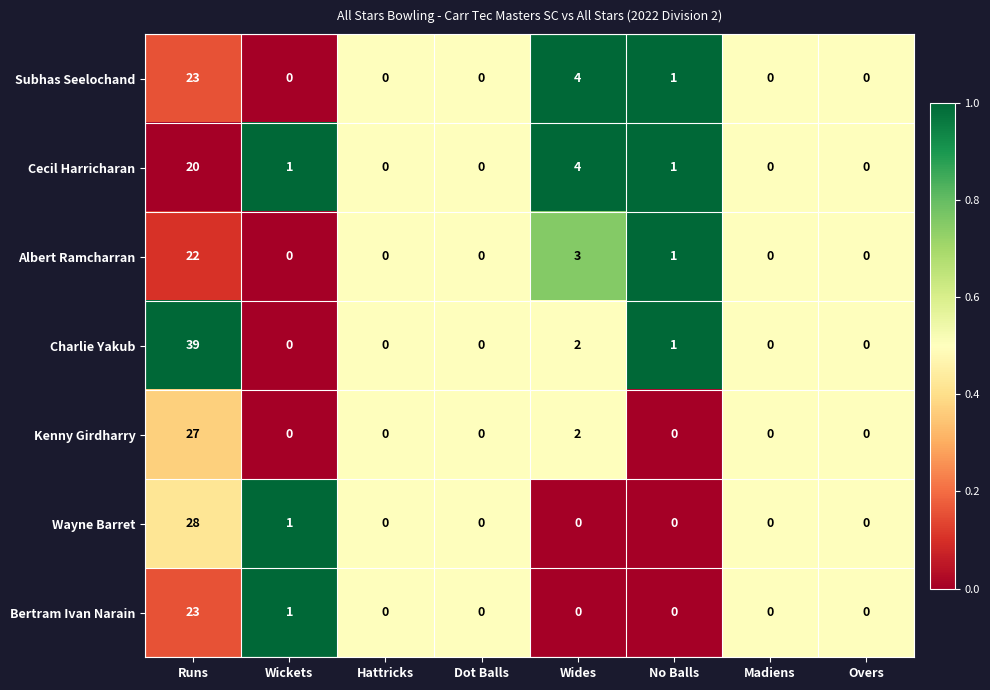

What is the difference between the Subhas Seelochand values at Madiens and Wides?

4